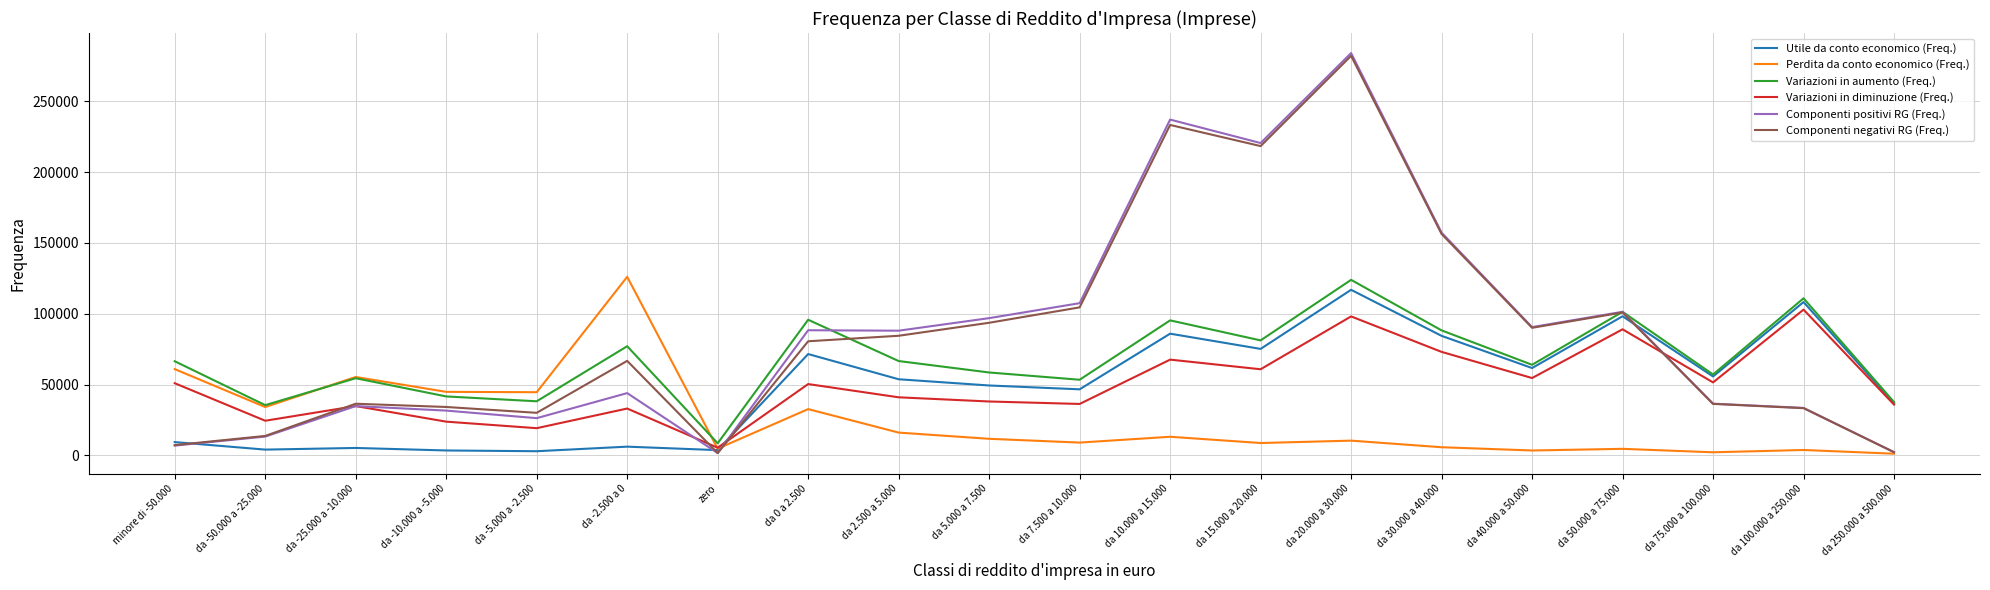

At da 7.500 a 10.000, list the series in order from largest to smallest.

Componenti positivi RG (Freq.), Componenti negativi RG (Freq.), Variazioni in aumento (Freq.), Utile da conto economico (Freq.), Variazioni in diminuzione (Freq.), Perdita da conto economico (Freq.)